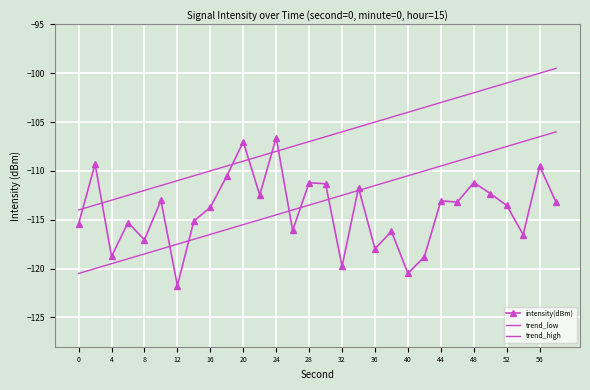

True or false: trend_high and intensity(dBm) cross at least once.

True